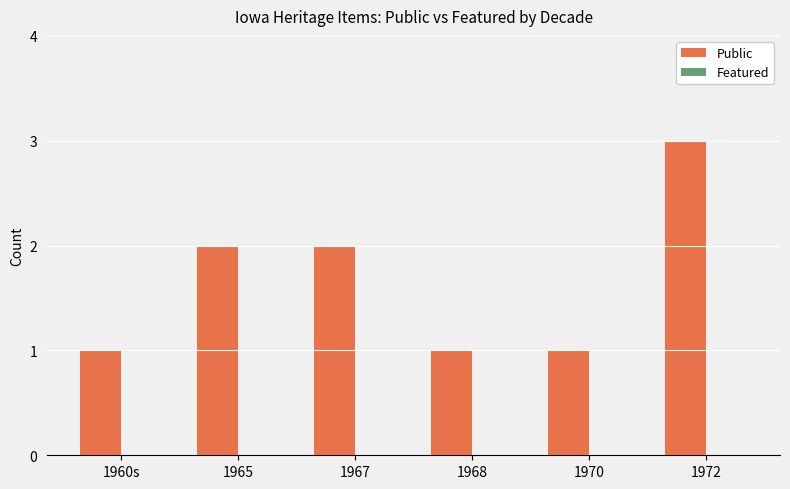

The chart shows a value of 1 at 1967. True or false?

False